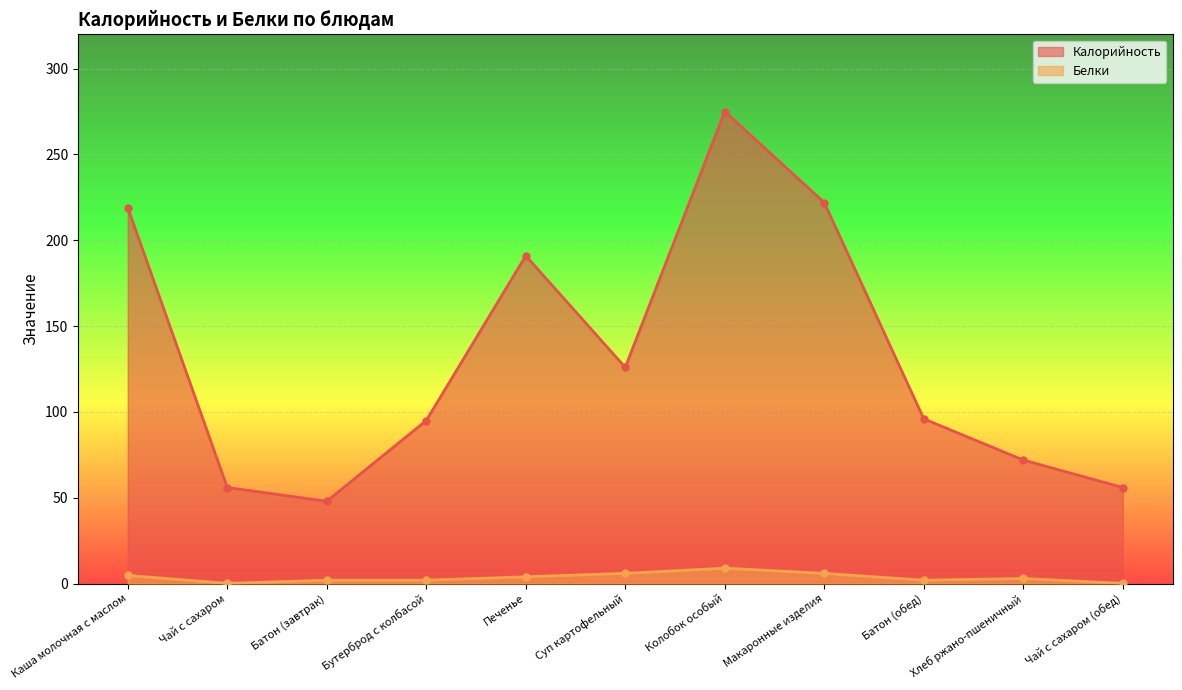

Which series has the largest range (max minus min)?

Калорийность